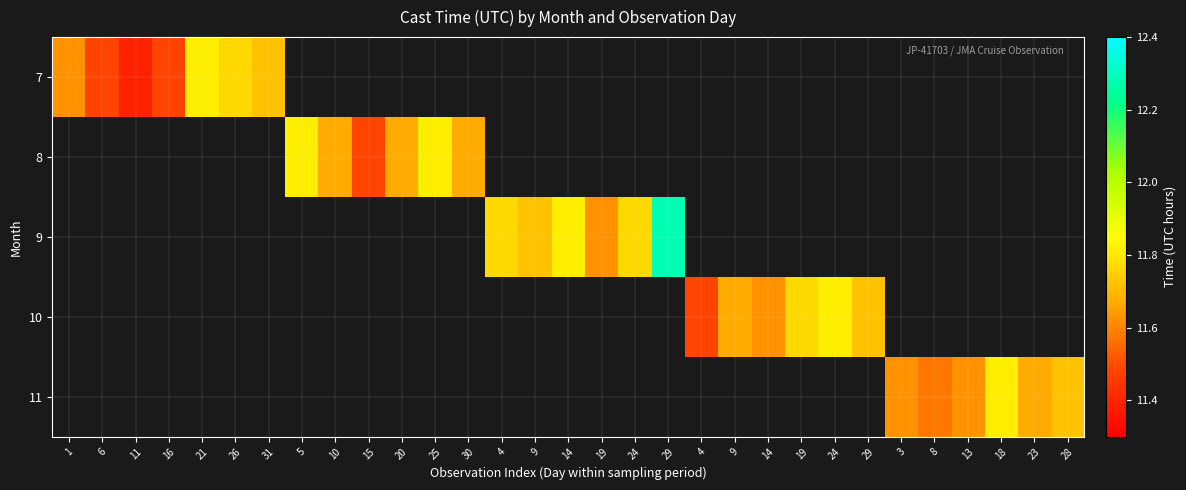

What is the smallest value displayed?

11.4